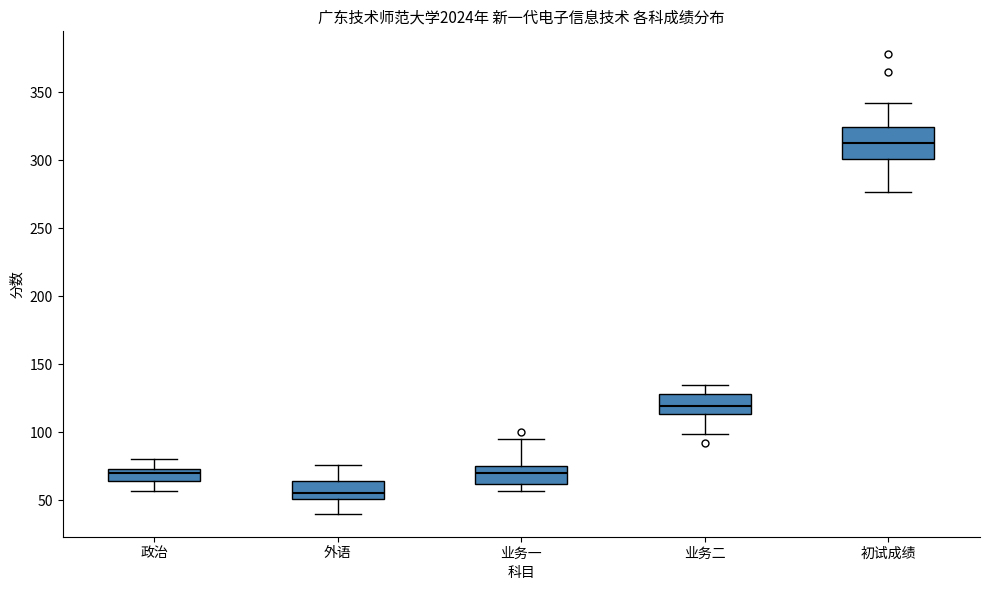

Reading left to right, transcribe this box plot: for each box, give where its median line is, the range the box spans, and where its two whiskers end, as read against the y-axis. The values are not printed on the chart, so give them approximately, as read against the axis.

政治: median 70, box 65 to 75, whiskers 55 to 80
外语: median 55, box 50 to 65, whiskers 40 to 75
业务一: median 70, box 60 to 75, whiskers 55 to 95
业务二: median 120, box 115 to 130, whiskers 100 to 135
初试成绩: median 315, box 300 to 325, whiskers 275 to 340